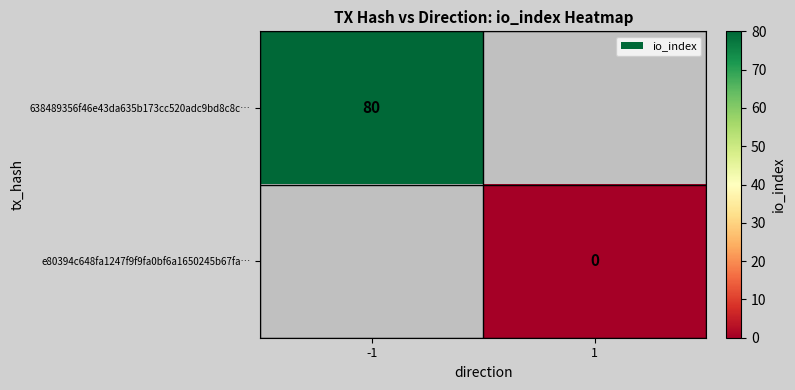

Is it true that 638489356f46e43da635b173cc520adc9bd8c8c… equals 80 at -1?

True